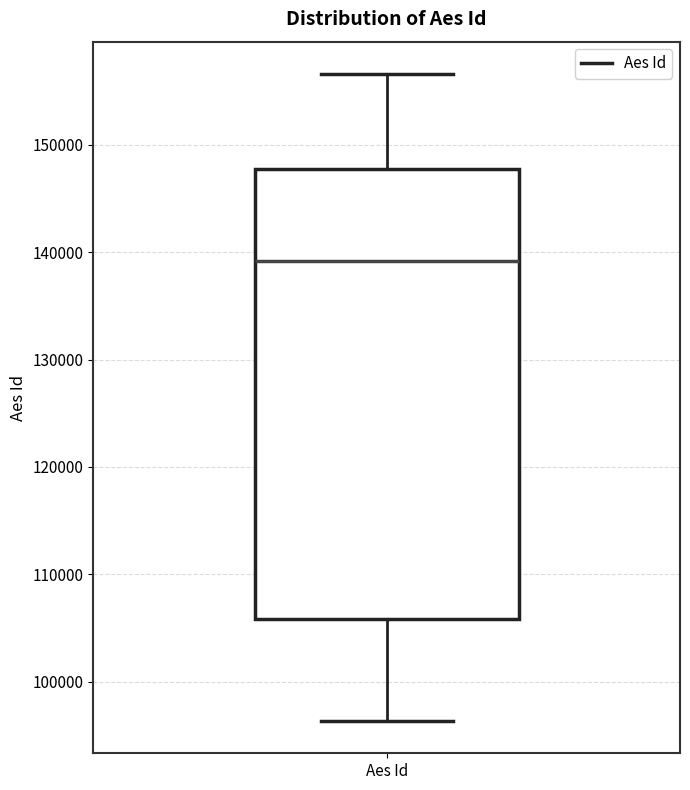

Where does the median line of the box for Aes Id sit on the y-axis? The values are not printed on the chart, so give them approximately, as read against the axis.

139000